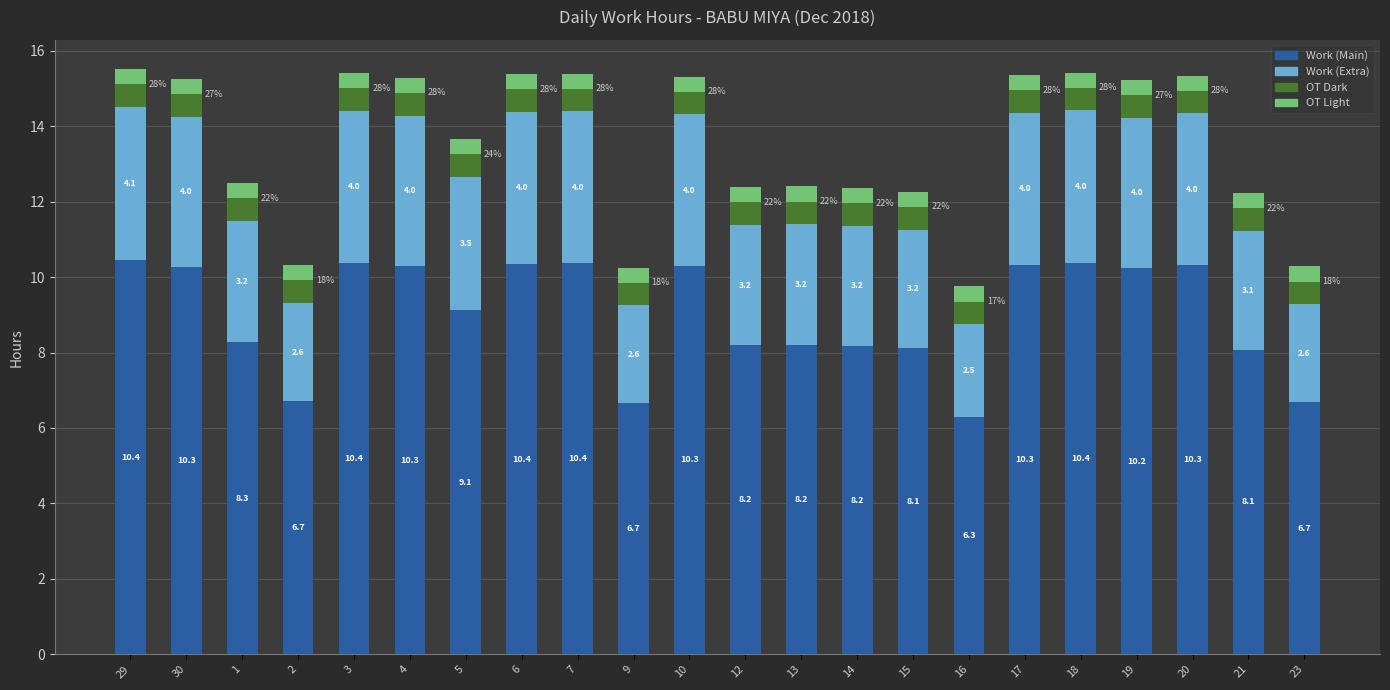

At which label does Work (Main) reach its minimum?

16